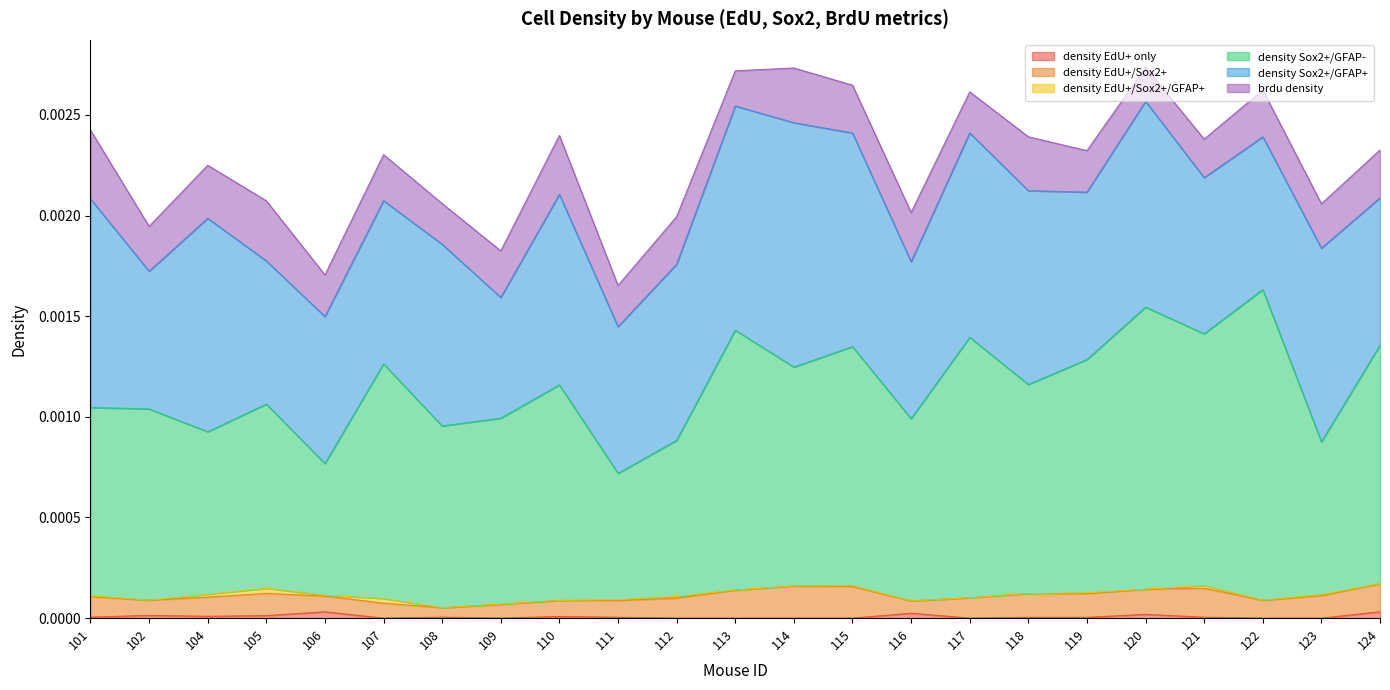

Which label corresponds to the largest value in the chart?

122